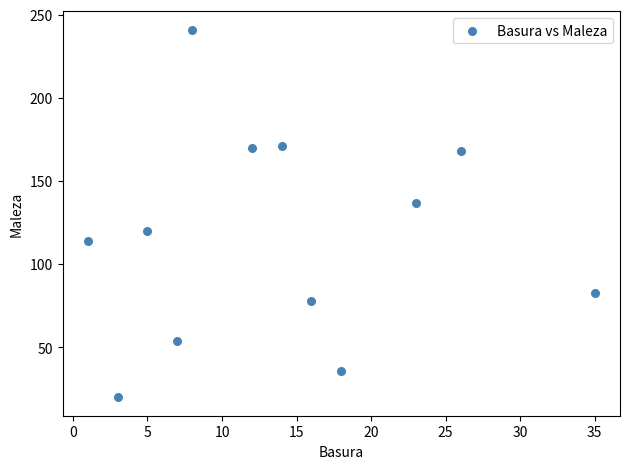

What Y value in the scatter plot is closest to 130?

137